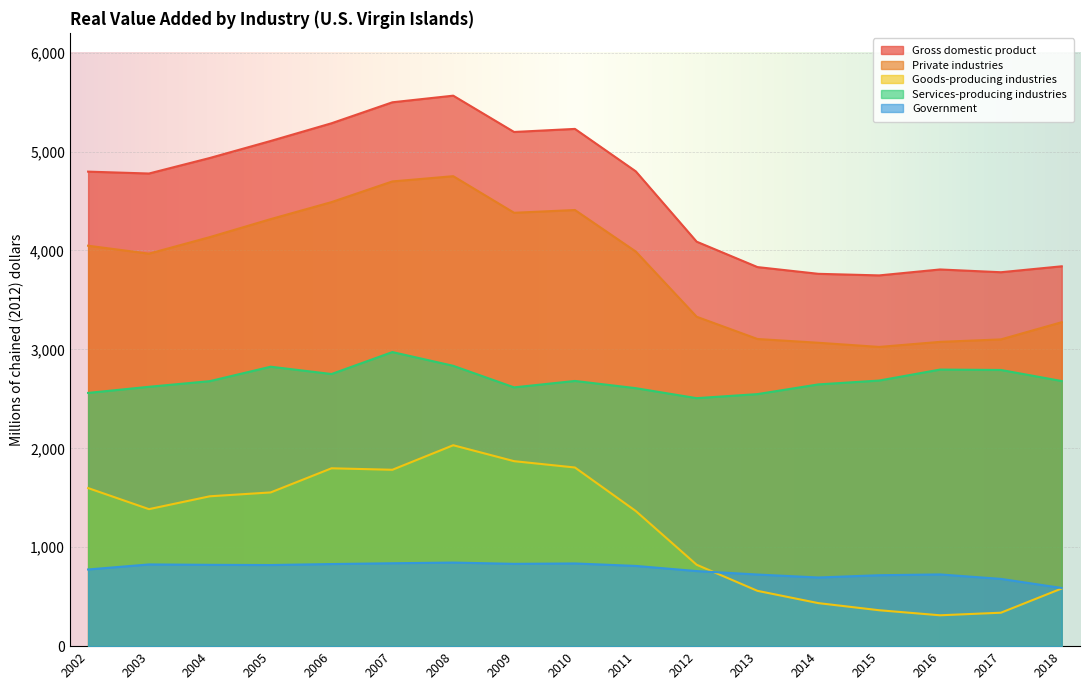

What is the sum of the Services-producing industries values at 2012 and 2002?

5067